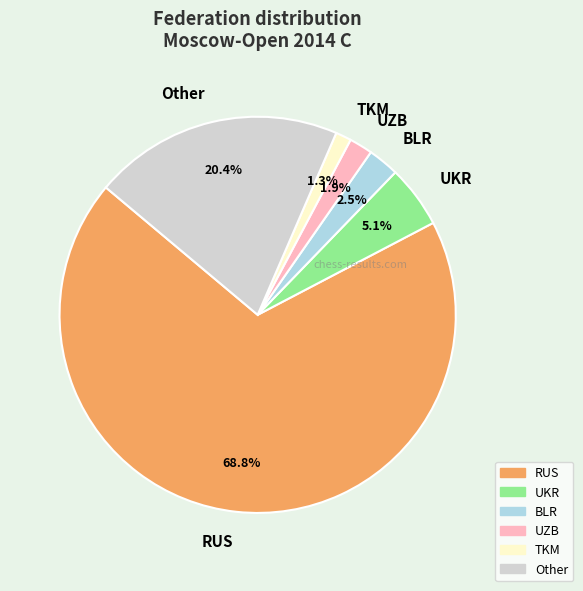

Is there any slice that represents more than half of the pie?

Yes